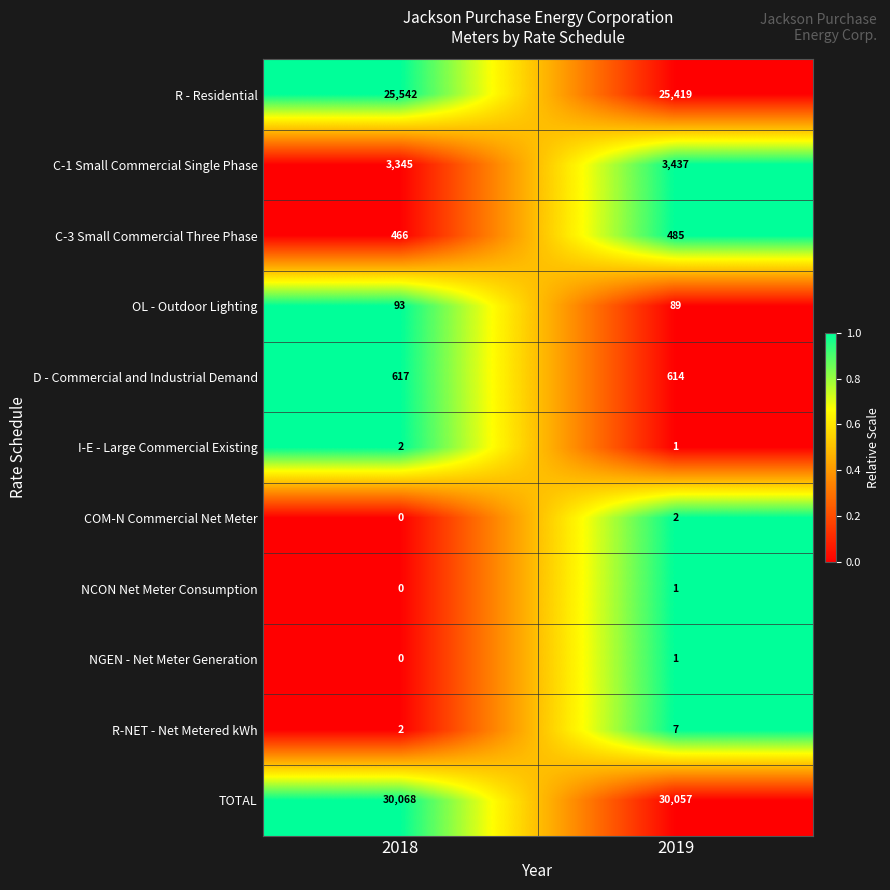

List the labels in order of I-E - Large Commercial Existing value, smallest first.

2019, 2018